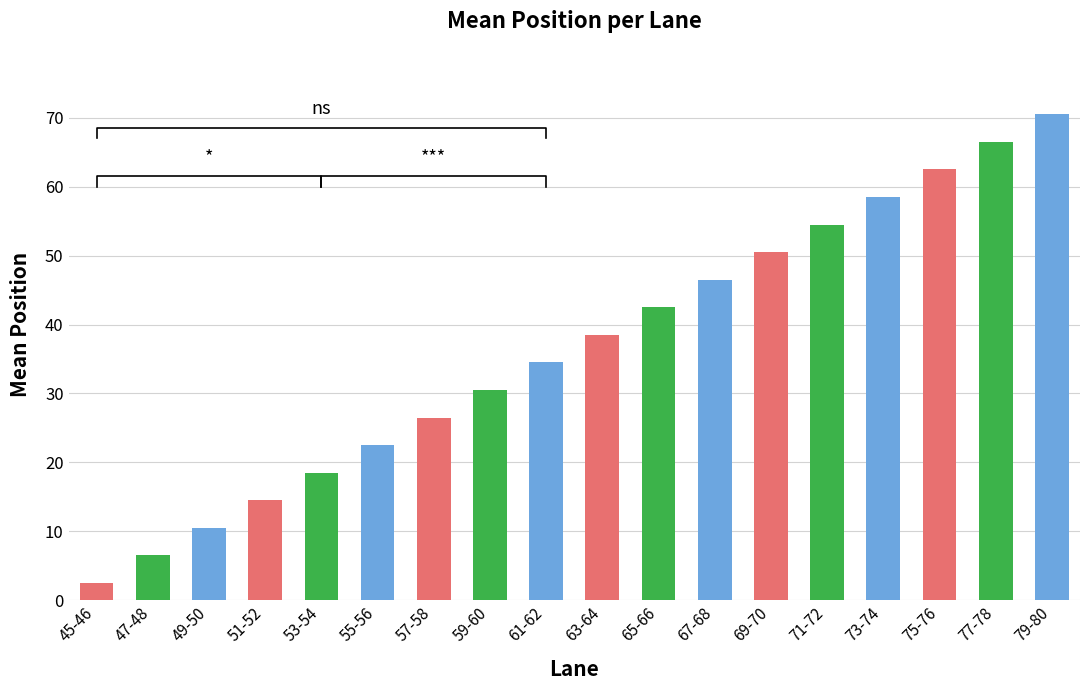

What is the value of the 18th bar from the left?

70.5